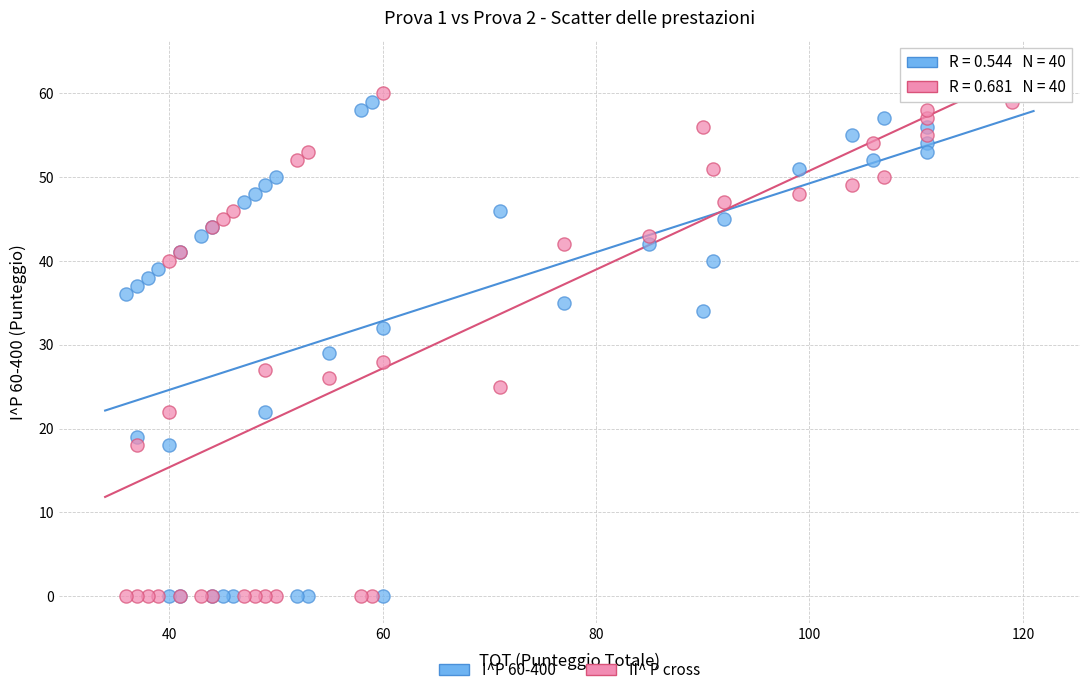

What is the X range (max minus min) for the scatter plot?

83